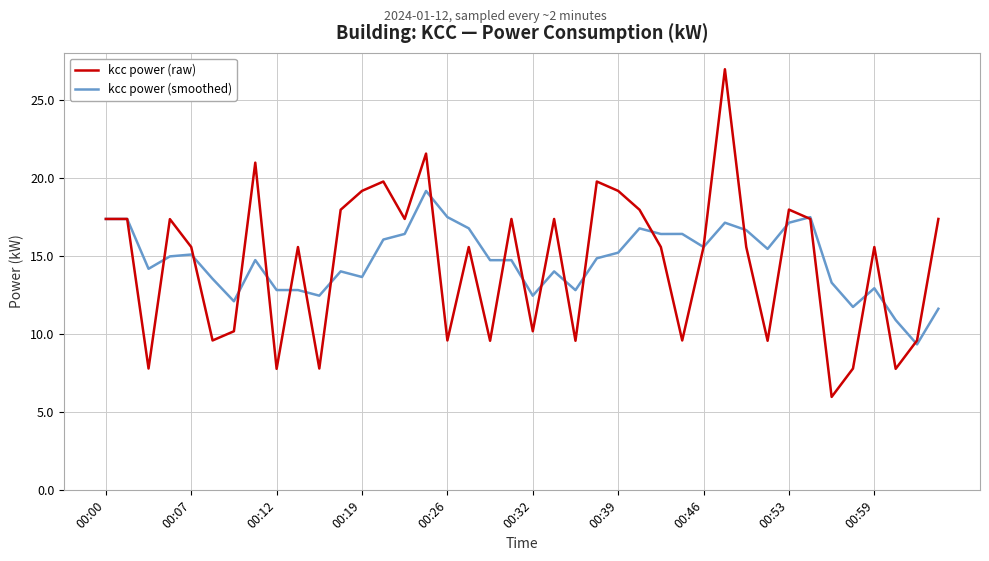

List the series in order of their peak value, highest first.

kcc power (raw), kcc power (smoothed)